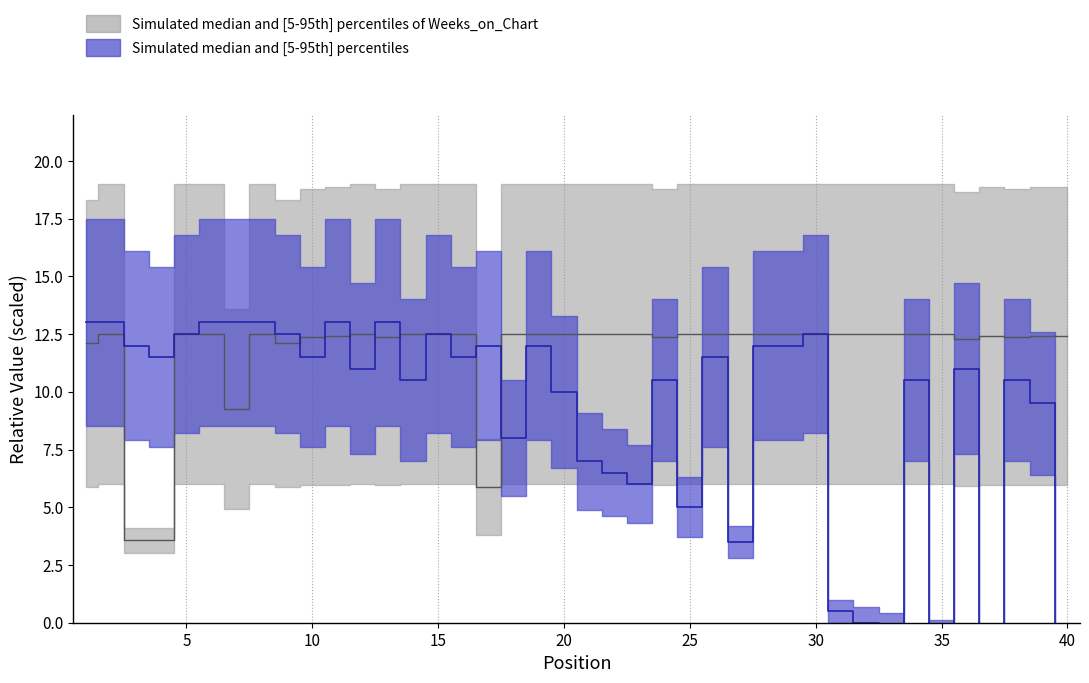

In Peak Position, how many points are higher than both neighbors (excluding endpoints)?

11